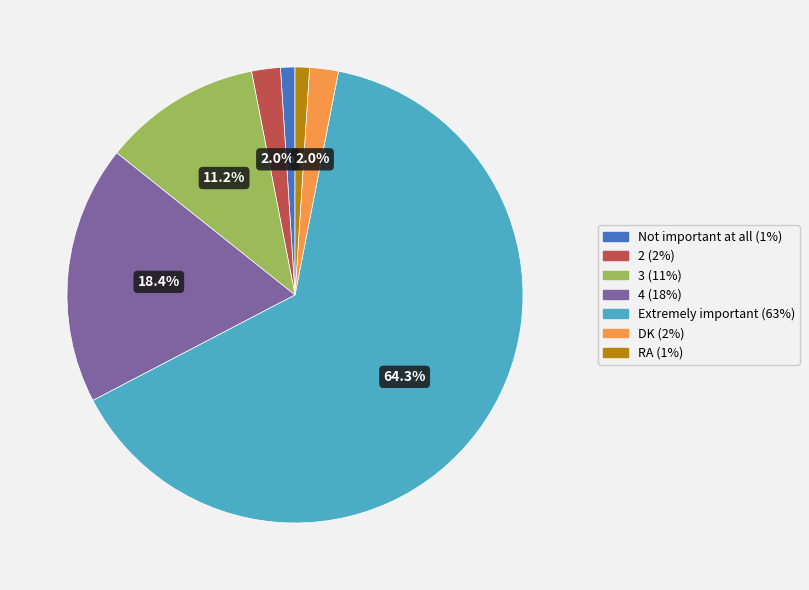

Does any single category account for the majority?

Yes